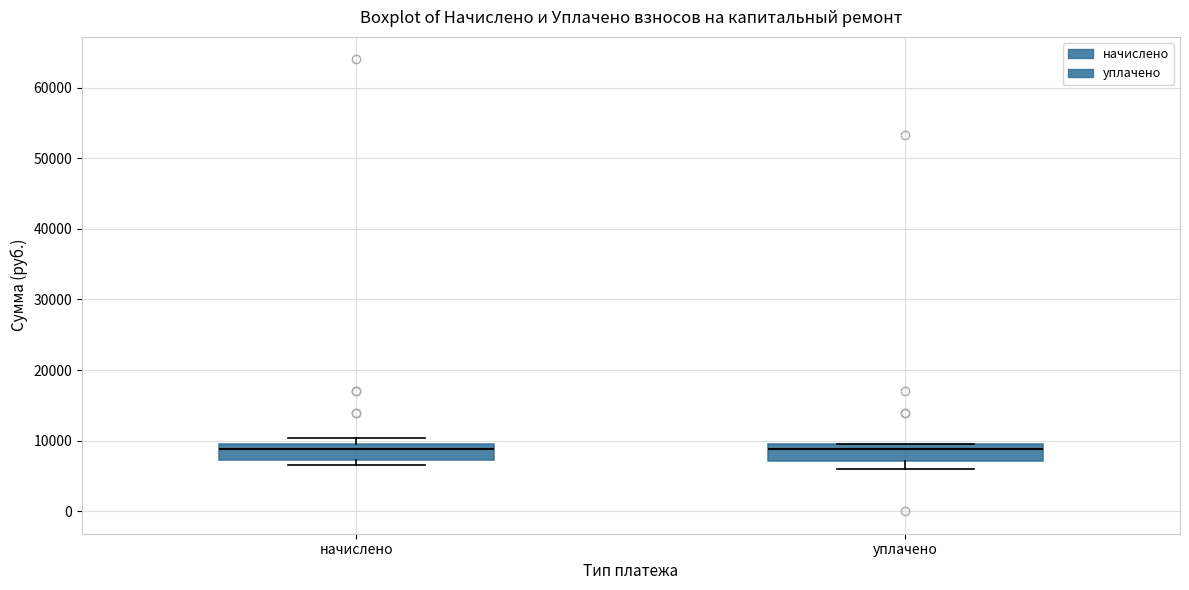

Where does the lower whisker of the box for уплачено end on the y-axis? The values are not printed on the chart, so give them approximately, as read against the axis.

6000